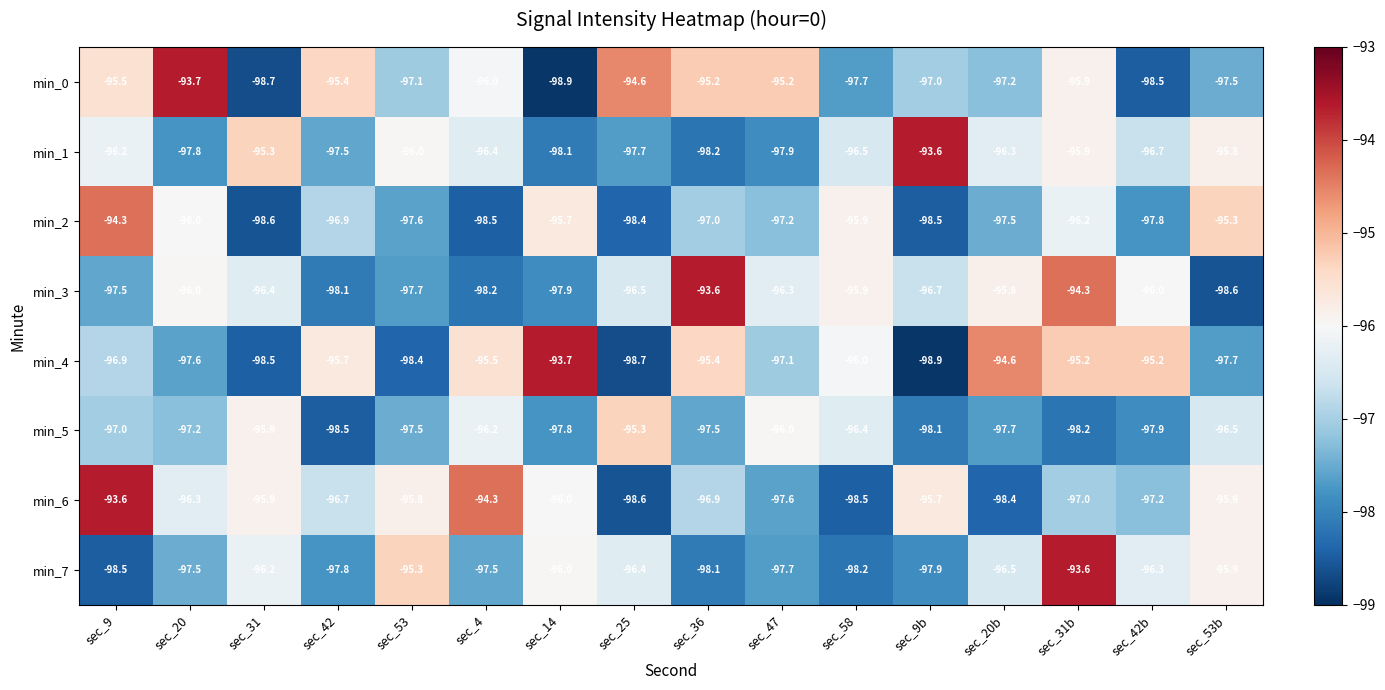

Where is min_0 nearest to the value -96?

sec_4